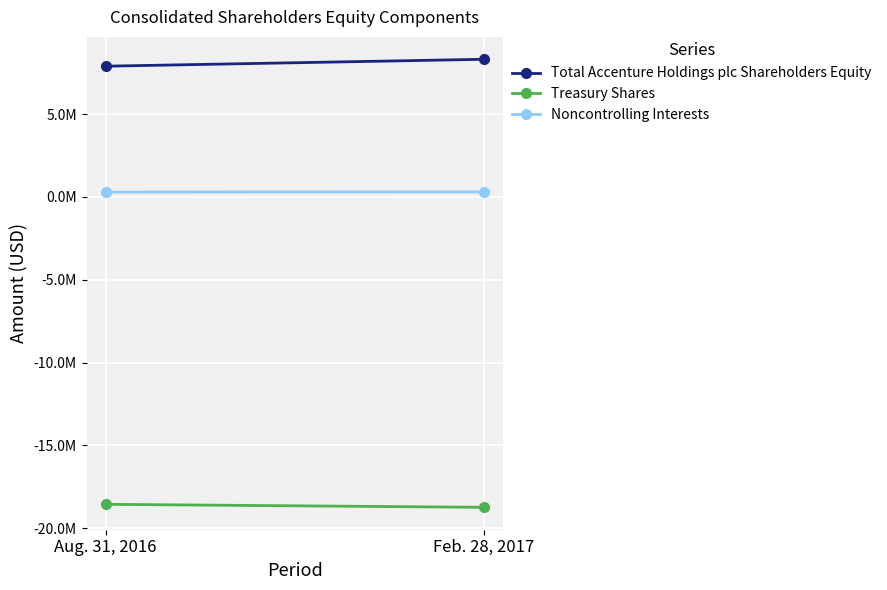

The value of Treasury Shares at Feb. 28, 2017 is -26855985. True or false?

False